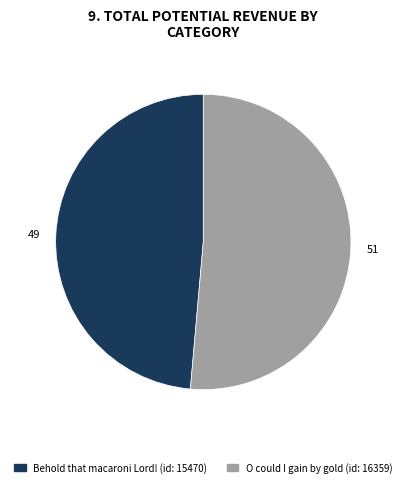

Approximately how many times larger is the value at Behold that macaroni Lord! (id: 15470) compared to O could I gain by gold (id: 16359)?

0.9